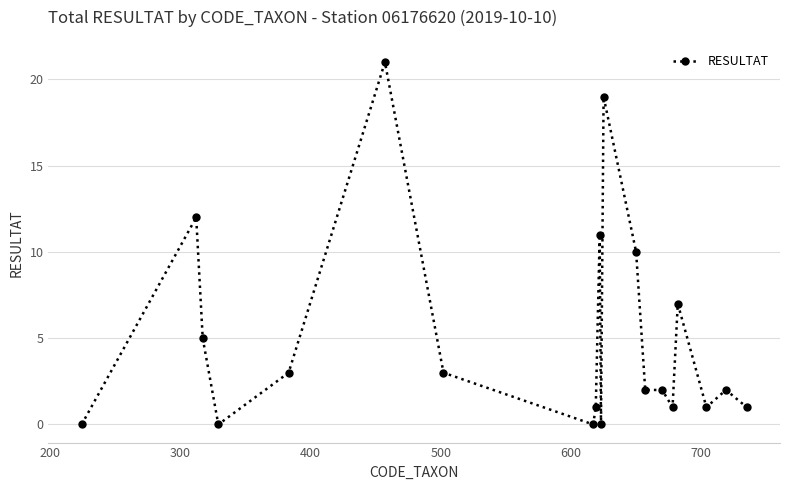

True or false: there are more than 0 points higher than both neighbors.

True